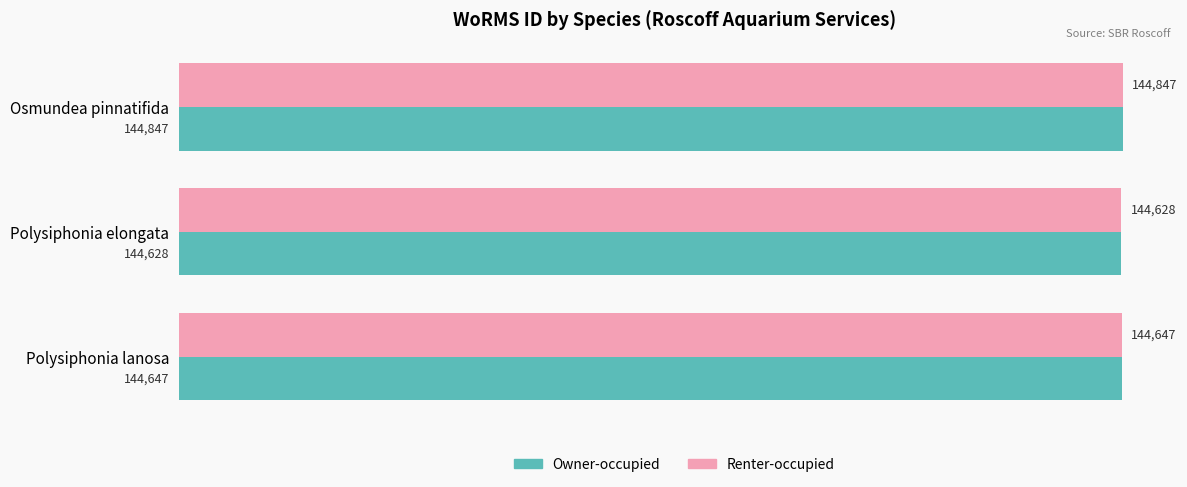

Is it true that Owner-occupied equals 98688 at Polysiphonia lanosa?

False